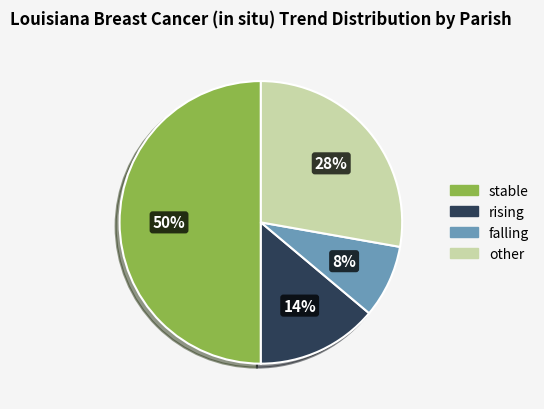

To the nearest percent, what percentage of the pie is falling?

8%